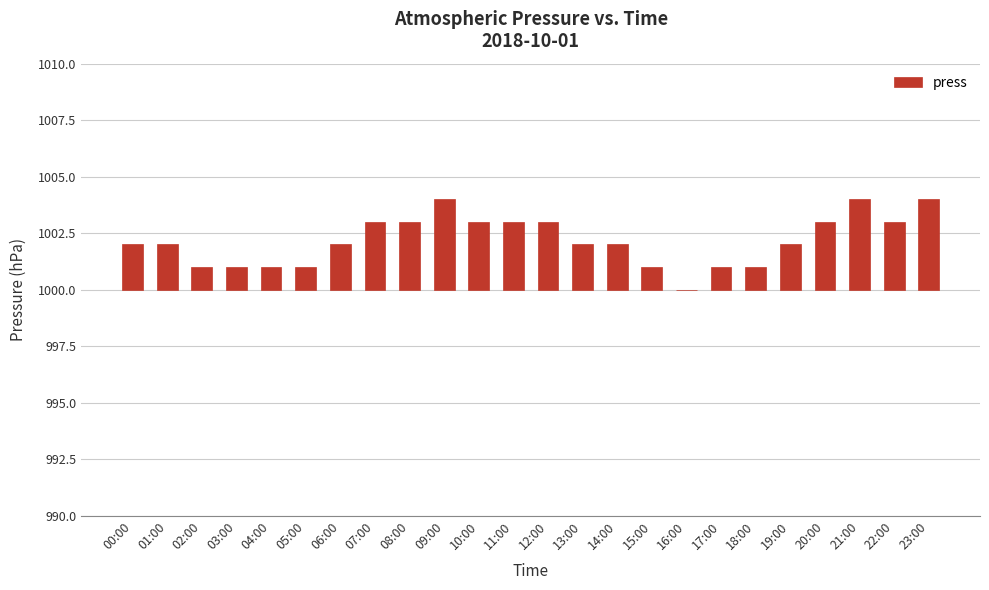

What is the difference between the second highest and minimum values?

4